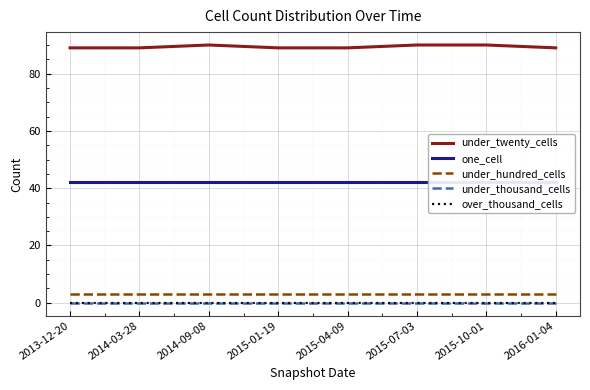

How many distinct data groups are displayed?

5